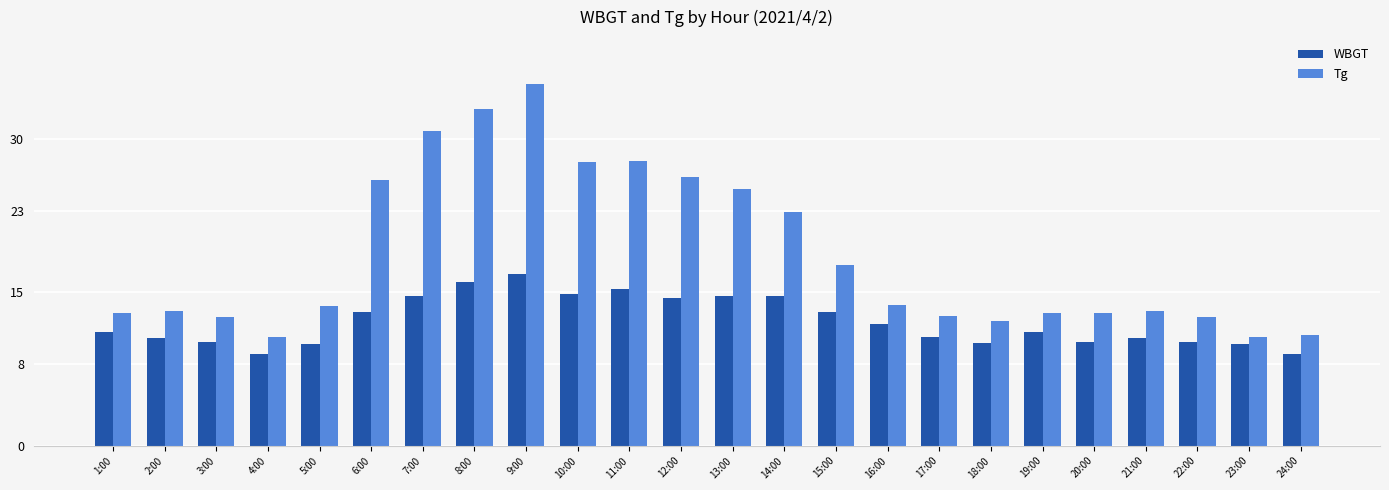

What is the spread (max minus min) of values at 22:00?

2.4